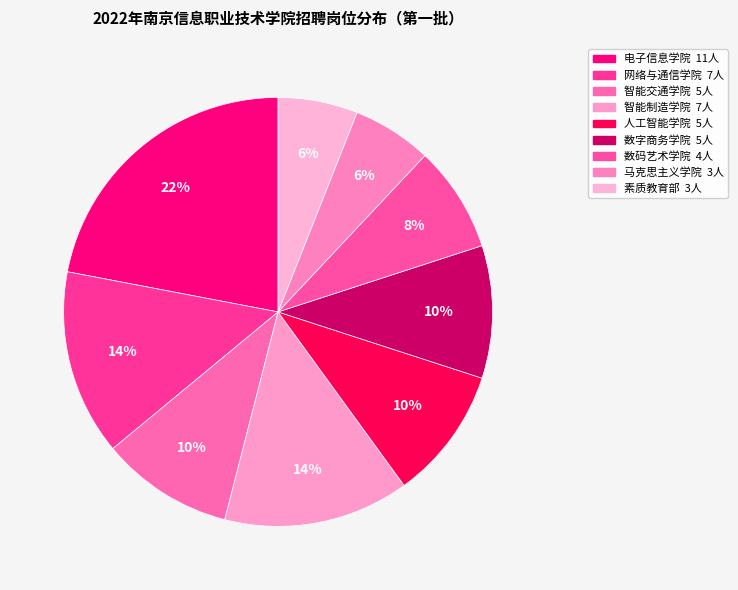

To the nearest percent, what percentage of the pie is 网络与通信学院?

14%